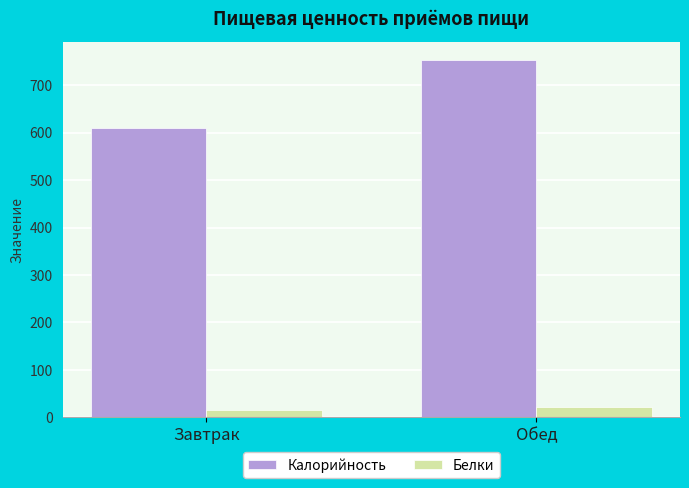

What position from the left is Завтрак?

1